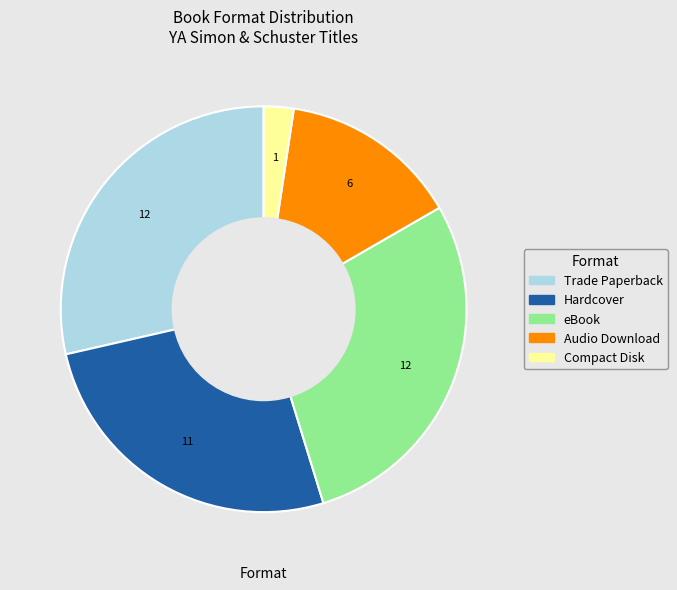

Is there a majority slice in this chart?

No